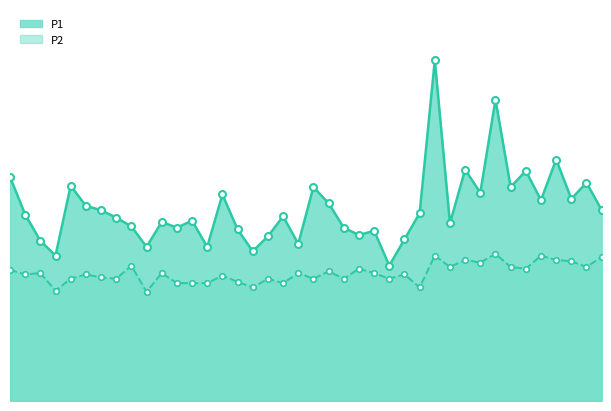

What is the total value across all series at 01:49?

6.8